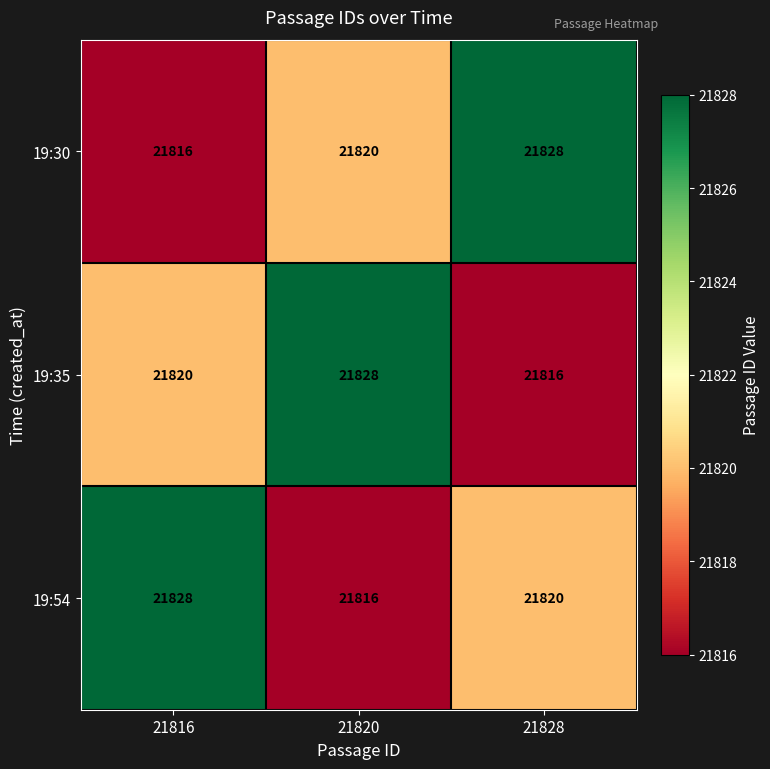

Rank the series at 21828 from highest to lowest value.

19:30, 19:54, 19:35